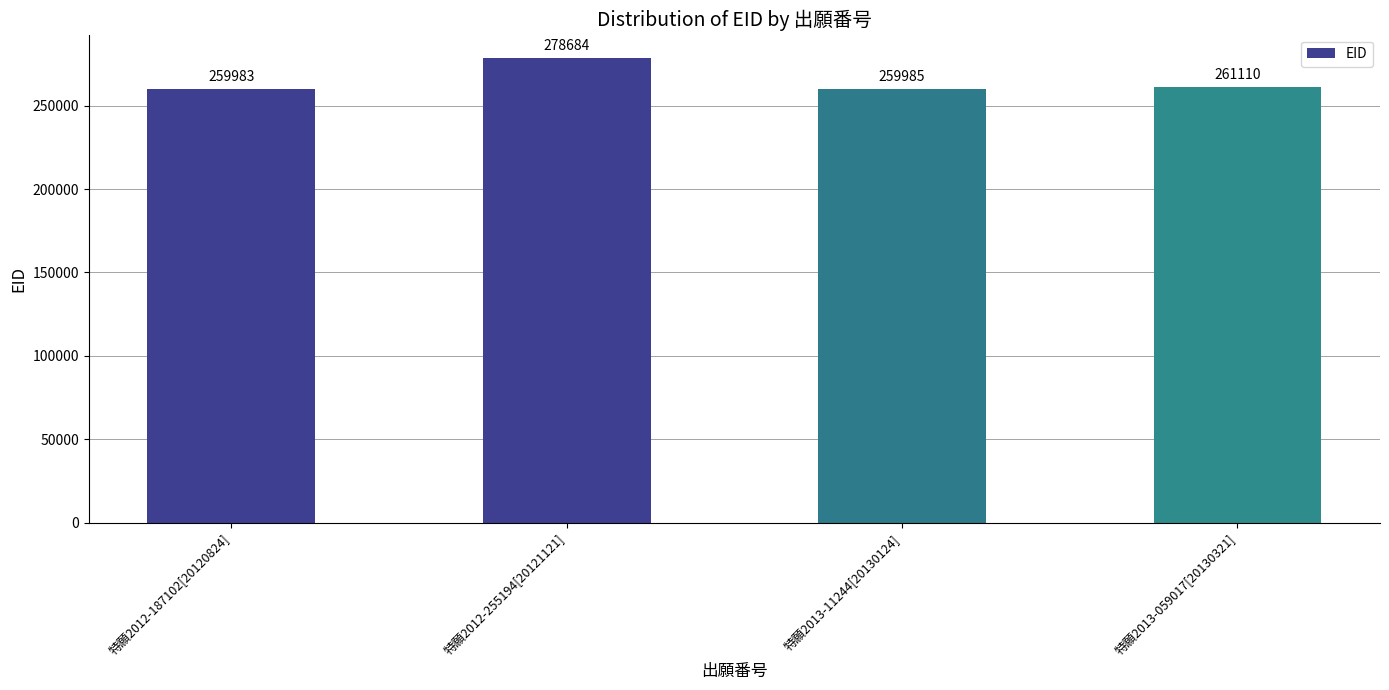

True or false: the data shows 376534 at 特願2012-187102[20120824].

False